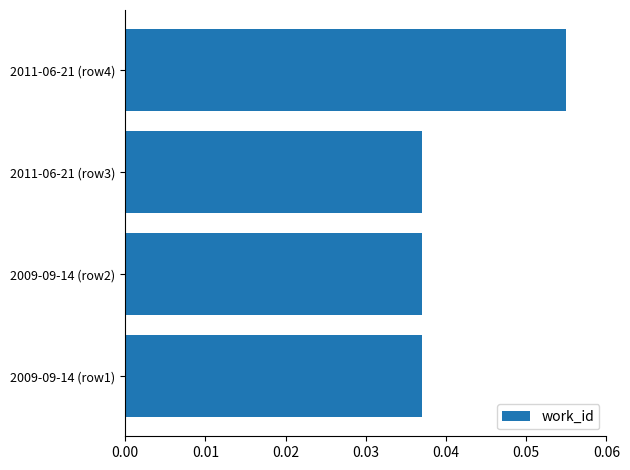

The chart shows a value of 0.1 at 2011-06-21 (row3). True or false?

False